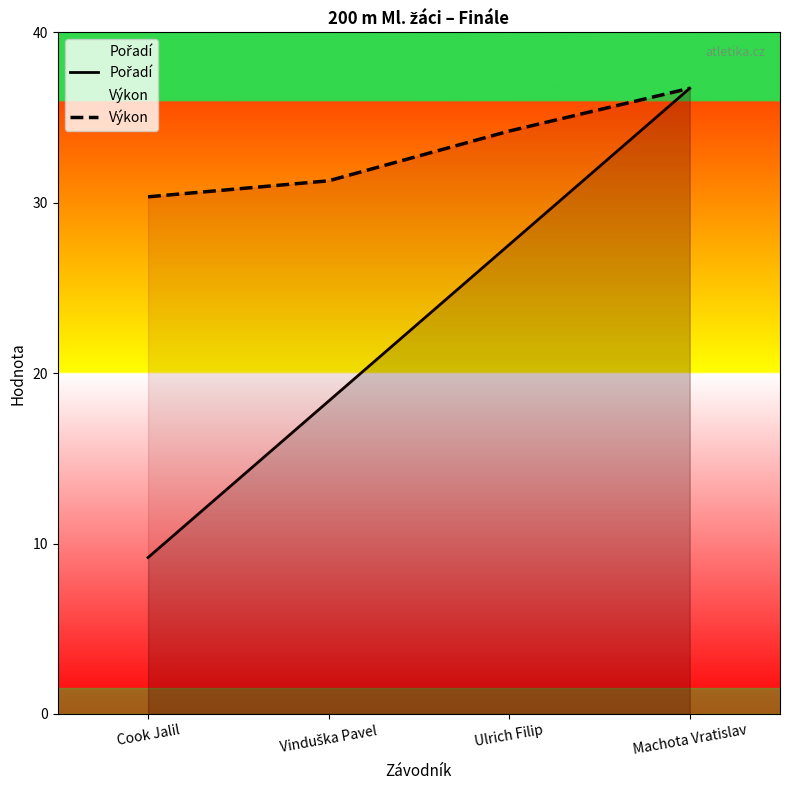

What position from the left is Cook Jalil?

1